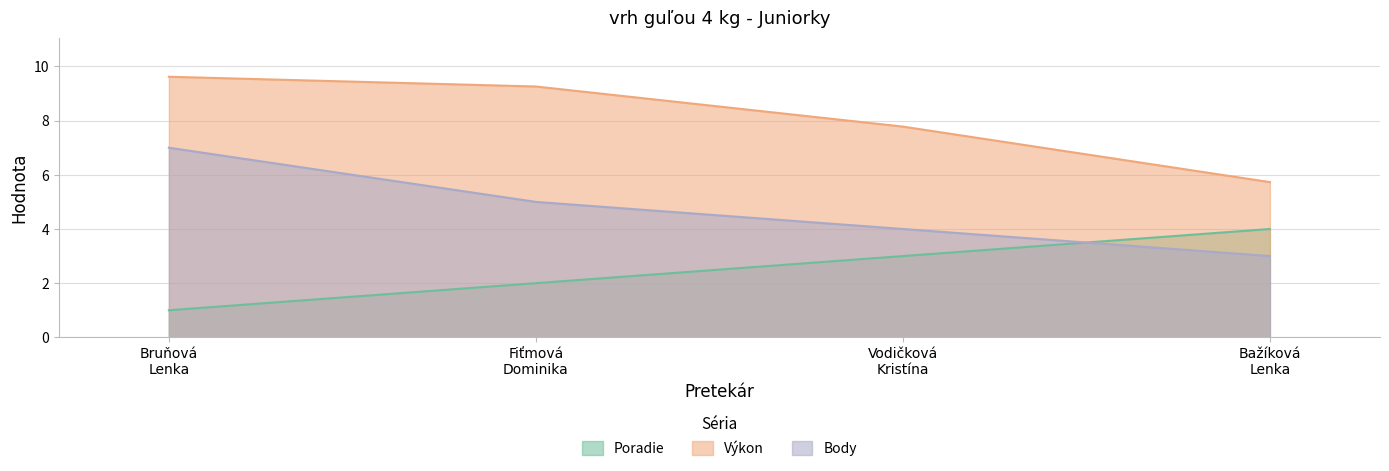

Which has a higher value, Vodičková
Kristína or Bažíková
Lenka?

Bažíková
Lenka